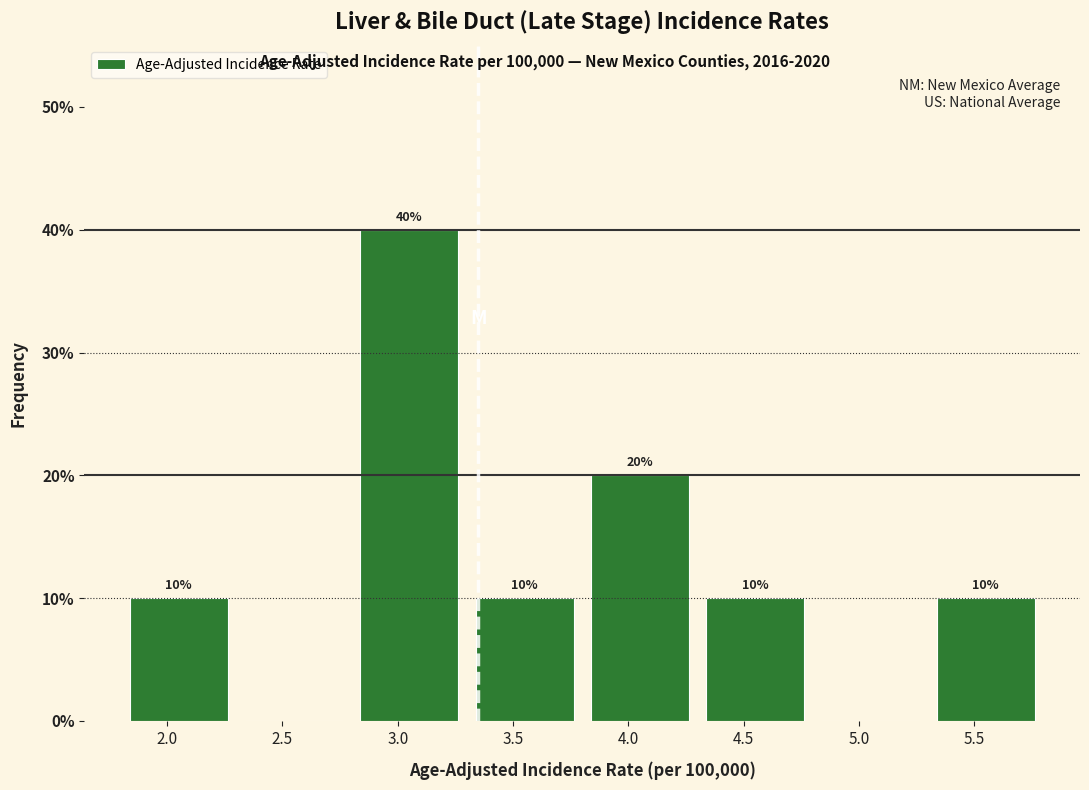

Which range on the x-axis has the tallest bar?

2.8 to 3.3